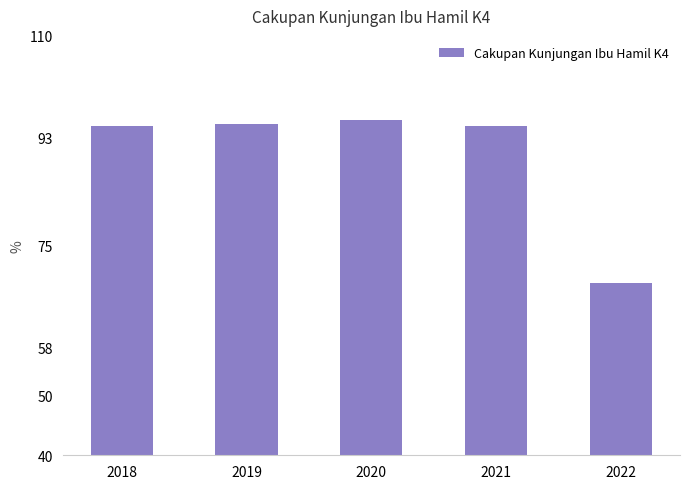

Is it true that the value at 2022 is 68.7?

True